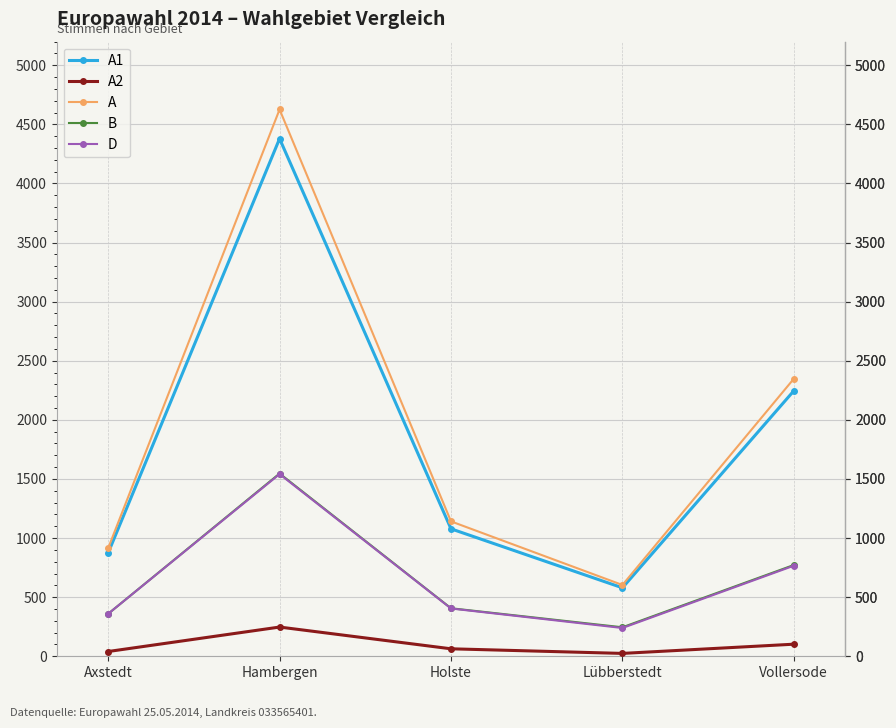

How many values in the A2 series are below 63?

2